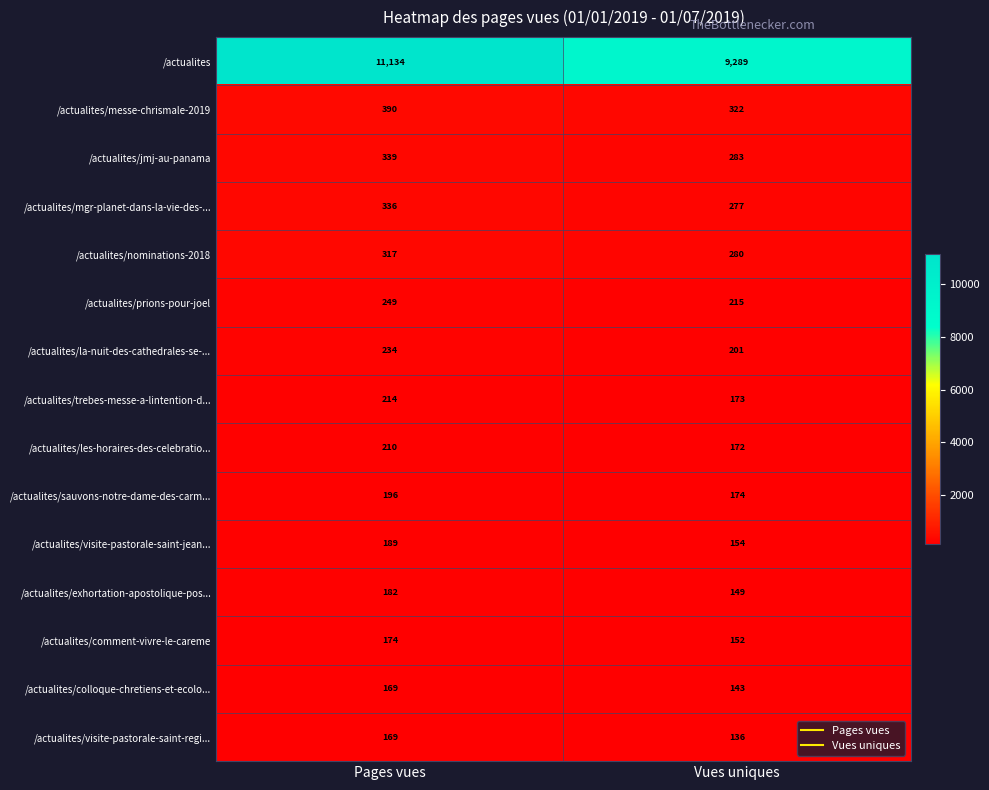

Reading right to left, list all the values displayed in this chart.

/actualites: Vues uniques=9289	Pages vues=11134
/actualites/messe-chrismale-2019: Vues uniques=322	Pages vues=390
/actualites/jmj-au-panama: Vues uniques=283	Pages vues=339
/actualites/mgr-planet-dans-la-vie-des-...: Vues uniques=277	Pages vues=336
/actualites/nominations-2018: Vues uniques=280	Pages vues=317
/actualites/prions-pour-joel: Vues uniques=215	Pages vues=249
/actualites/la-nuit-des-cathedrales-se-...: Vues uniques=201	Pages vues=234
/actualites/trebes-messe-a-lintention-d...: Vues uniques=173	Pages vues=214
/actualites/les-horaires-des-celebratio...: Vues uniques=172	Pages vues=210
/actualites/sauvons-notre-dame-des-carm...: Vues uniques=174	Pages vues=196
/actualites/visite-pastorale-saint-jean...: Vues uniques=154	Pages vues=189
/actualites/exhortation-apostolique-pos...: Vues uniques=149	Pages vues=182
/actualites/comment-vivre-le-careme: Vues uniques=152	Pages vues=174
/actualites/colloque-chretiens-et-ecolo...: Vues uniques=143	Pages vues=169
/actualites/visite-pastorale-saint-regi...: Vues uniques=136	Pages vues=169